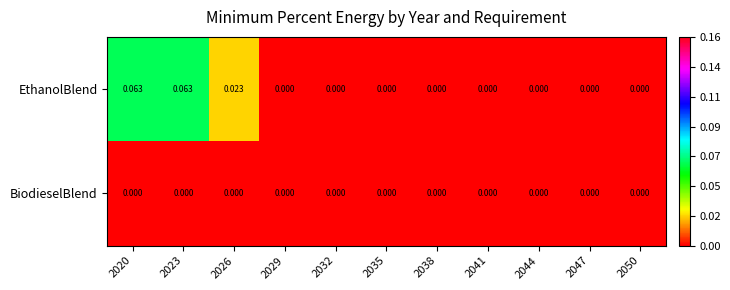

Rank the series by their average value, from highest to lowest.

EthanolBlend, BiodieselBlend